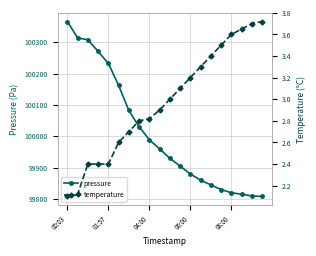

True or false: pressure has a value of 24402.0 at 06:00.

False